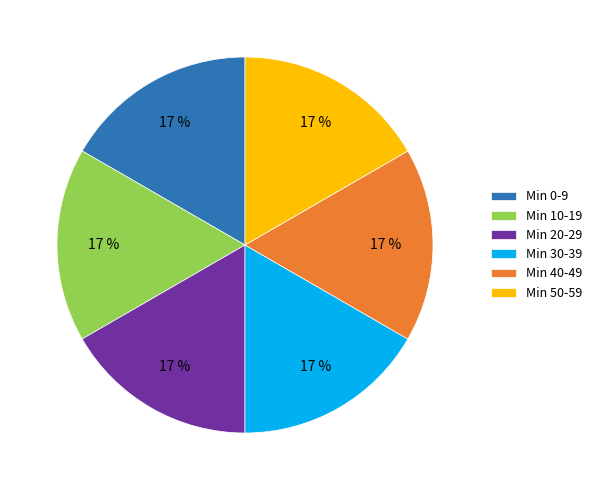

What percentage is the Min 50-59 slice, to the nearest percent?

17%